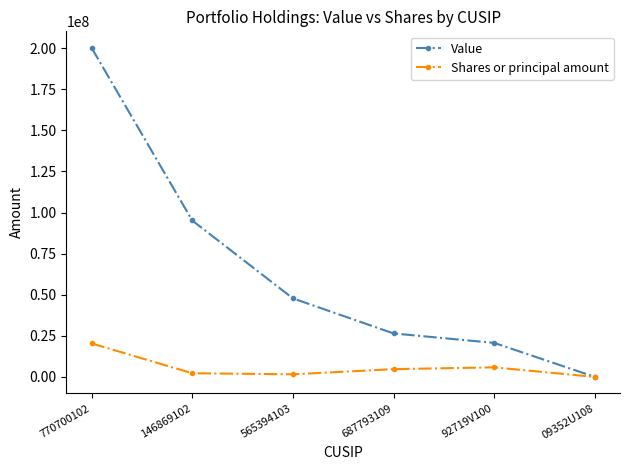

What are all the series names shown in the legend?

Value, Shares or principal amount